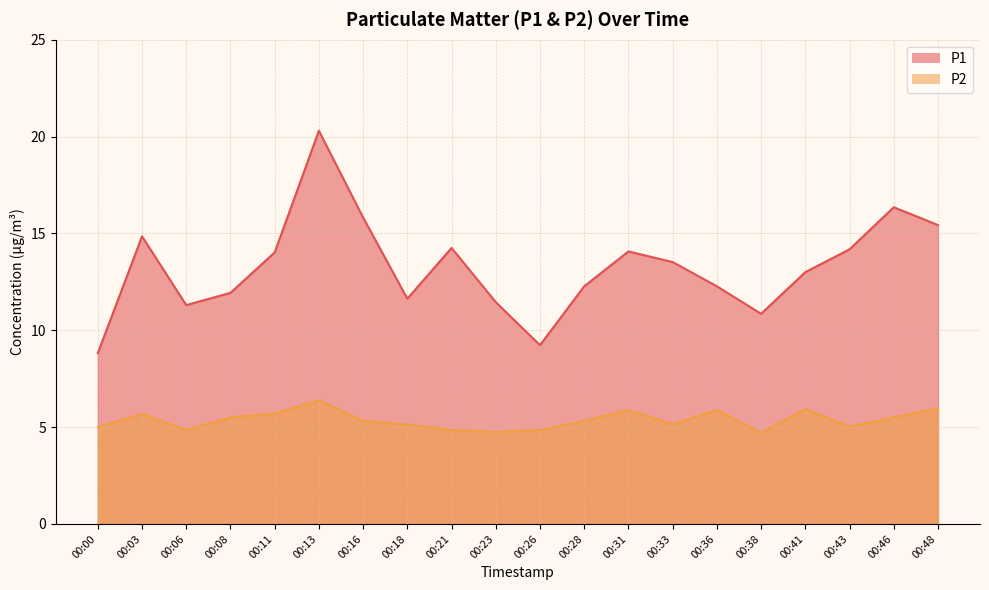

What is the difference between the P2 values at 00:13 and 00:18?

1.2